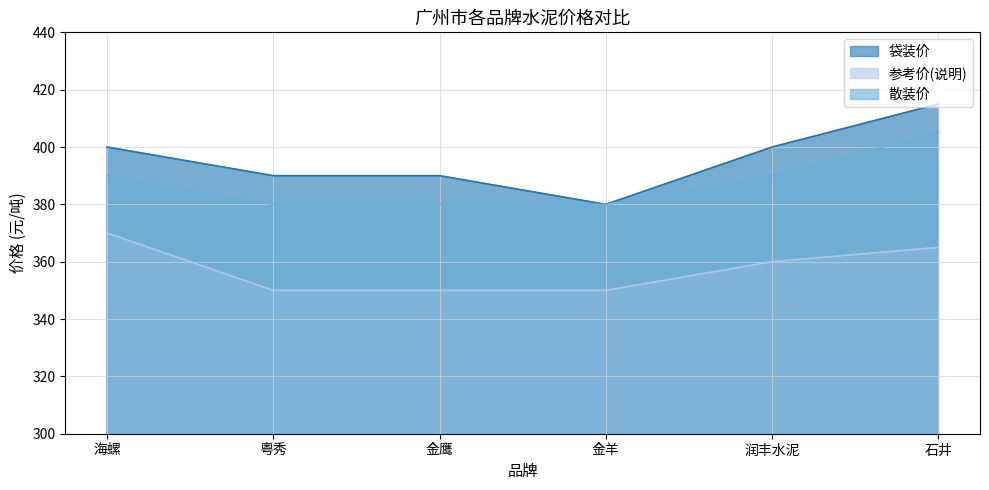

At 润丰水泥, list the series in order from smallest to largest.

参考价(说明), 散装价, 袋装价